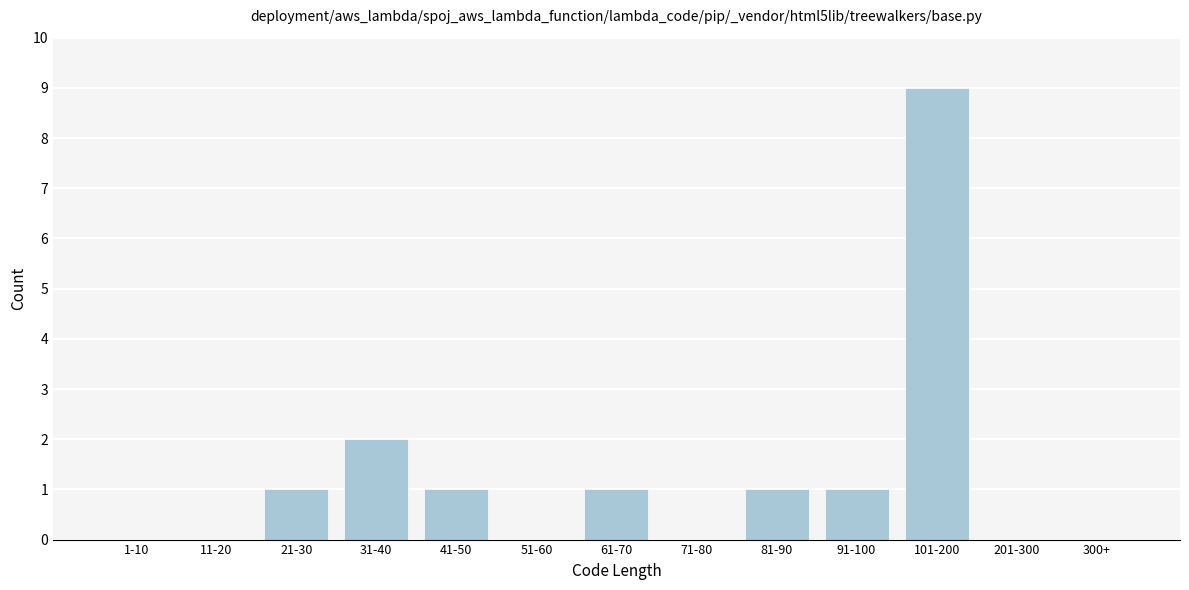

Reading left to right, list all the values displayed in this chart.

1-10=0	11-20=0	21-30=1	31-40=2	41-50=1	51-60=0	61-70=1	71-80=0	81-90=1	91-100=1	101-200=9	201-300=0	300+=0